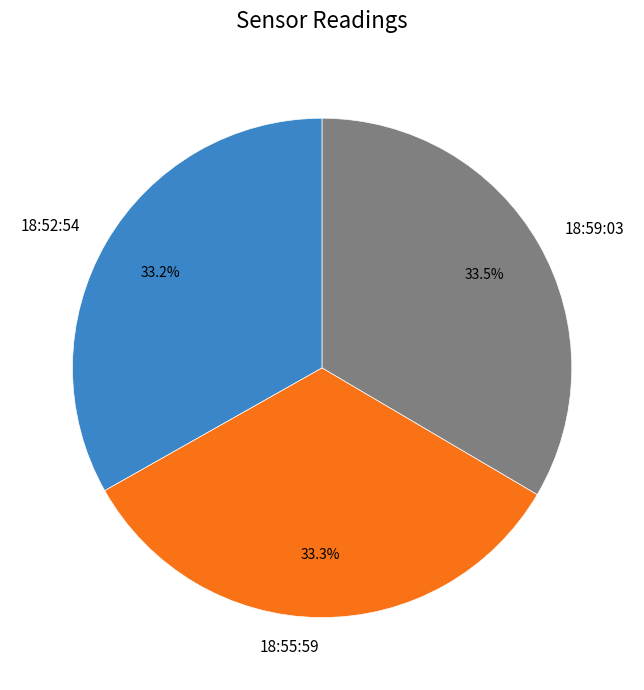

Is there a majority slice in this chart?

No